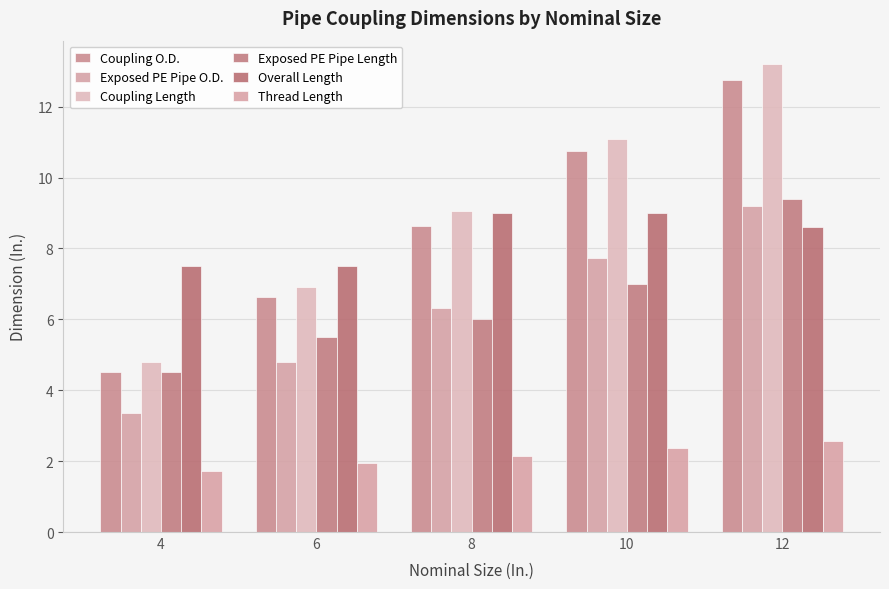

How many bars are there in total?

30